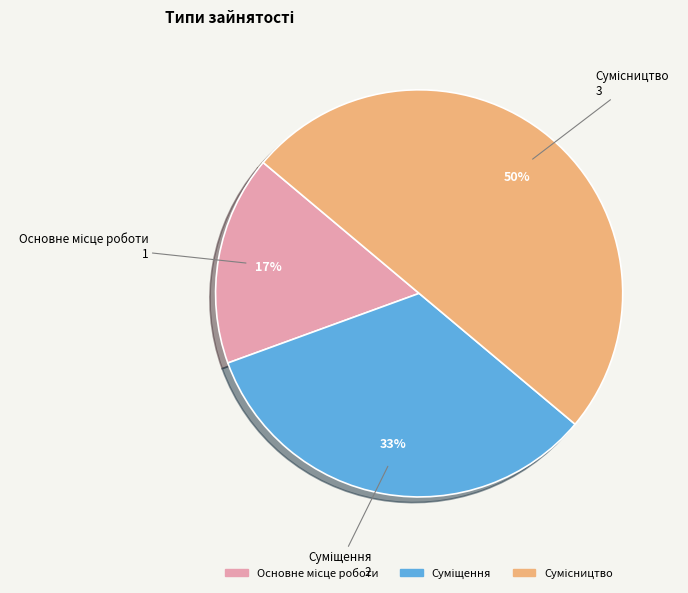

To the nearest percent, what is the average slice percentage?

33%